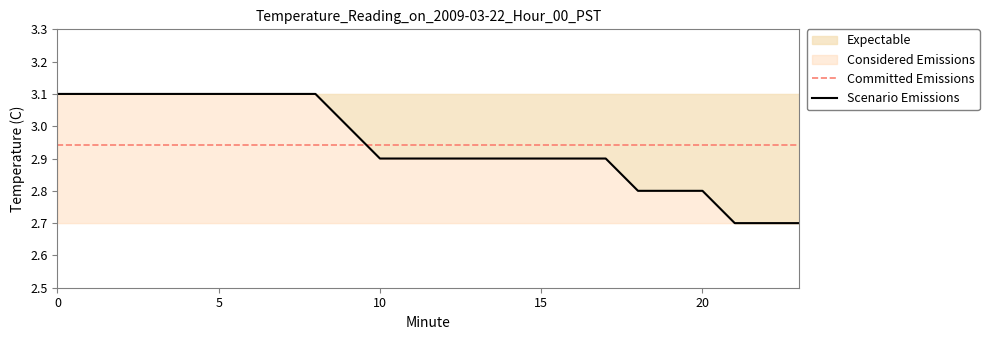

Is this an area chart (filled region under the line)?

No